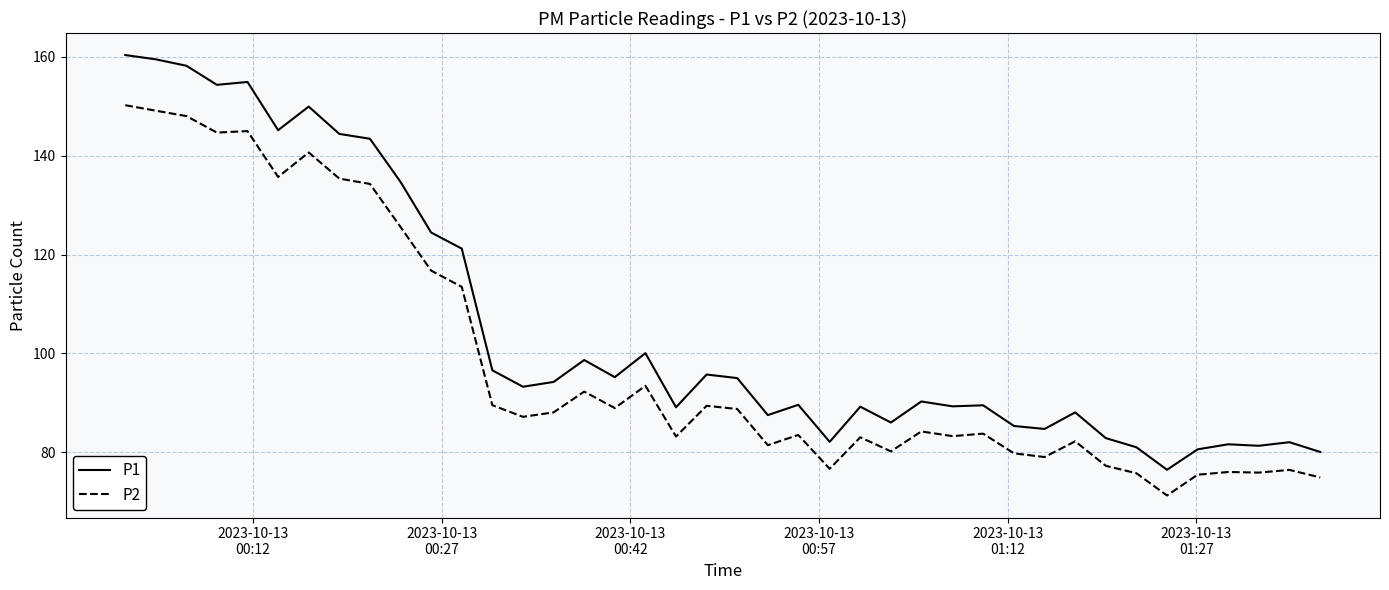

Rank the series by their maximum value, from highest to lowest.

P1, P2